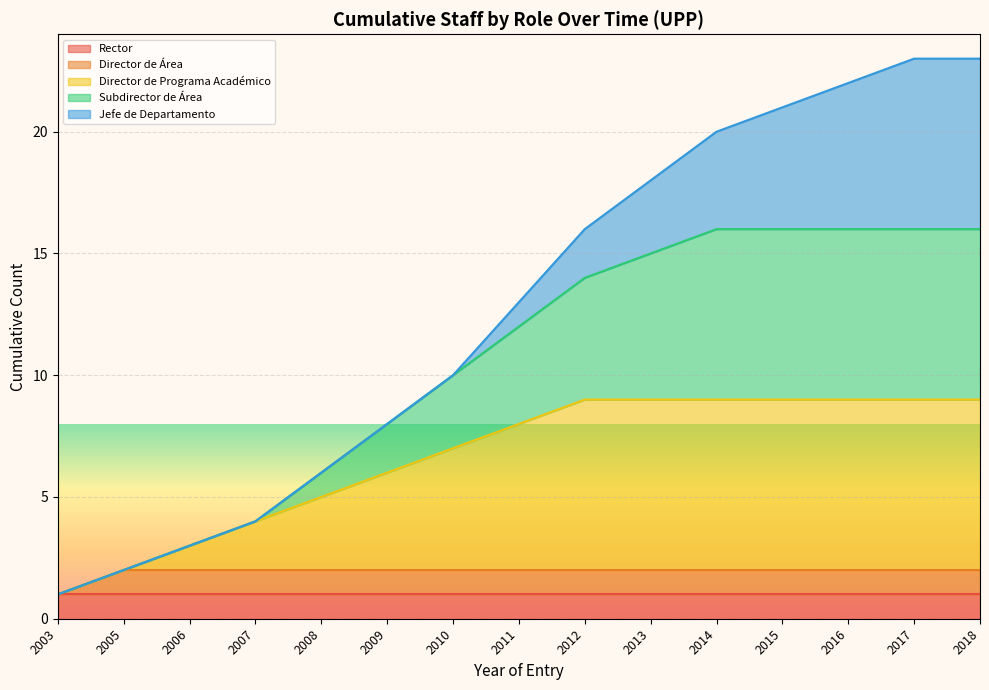

How many data points does each series have?

15